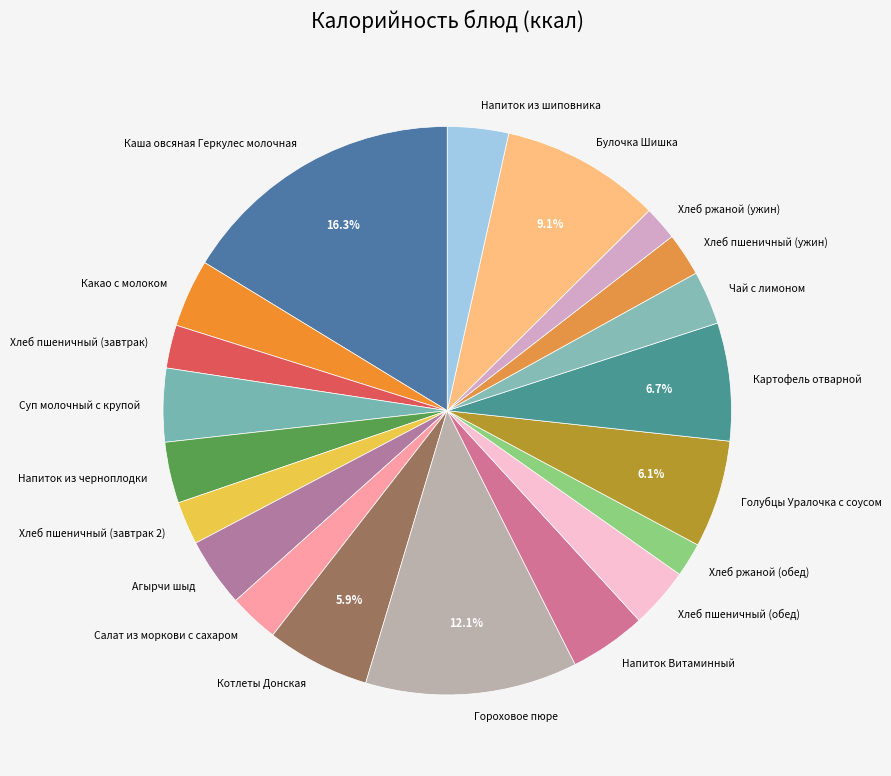

What portion of the pie excludes Голубцы Уралочка с соусом?

93.9%